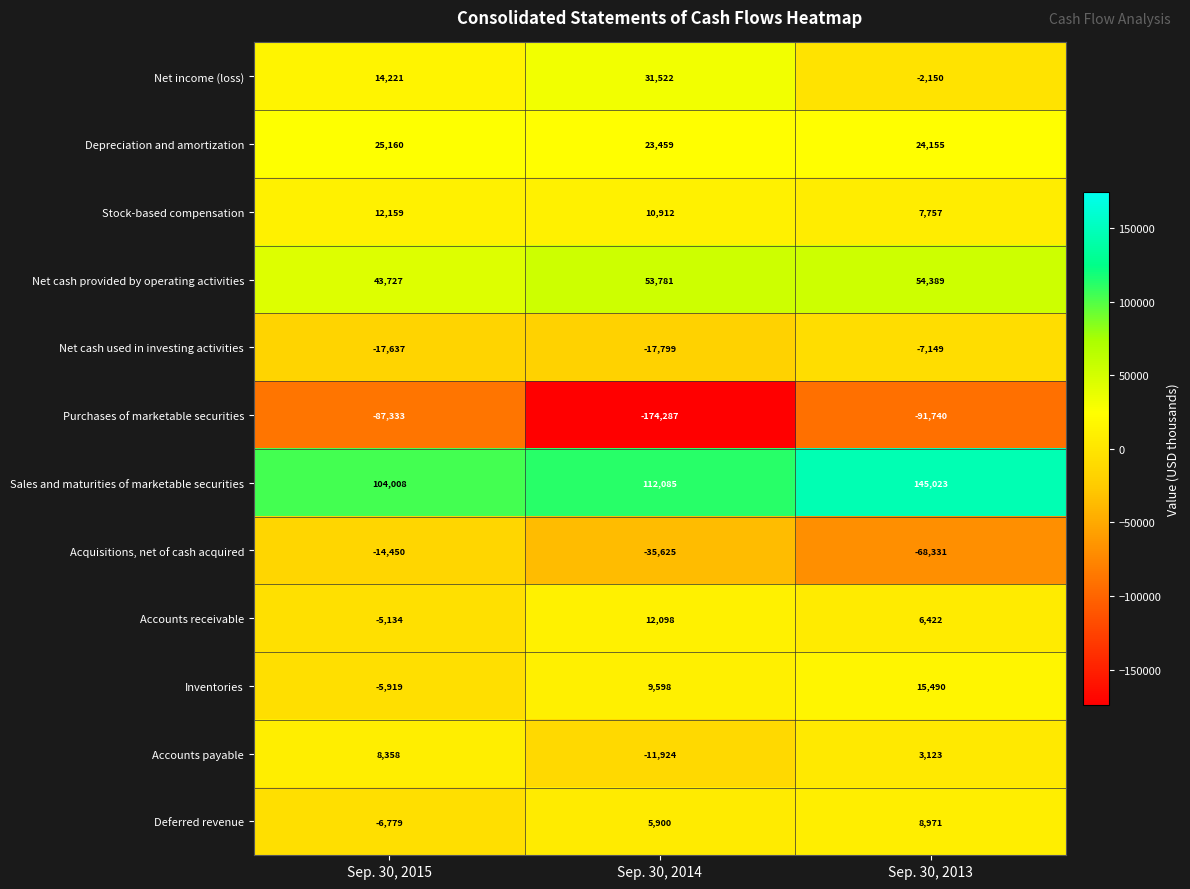

At which label does Stock-based compensation reach its minimum?

Sep. 30, 2013